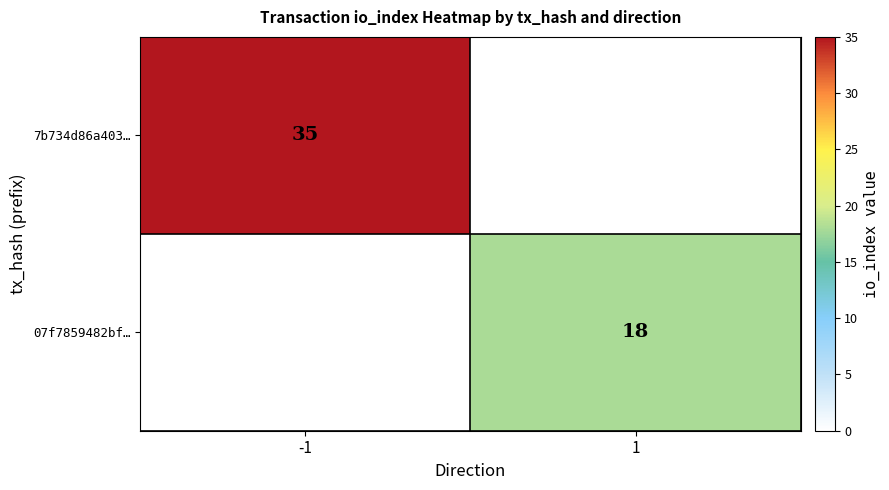

True or false: 07f7859482bf… has a value of 18 at 1.

True